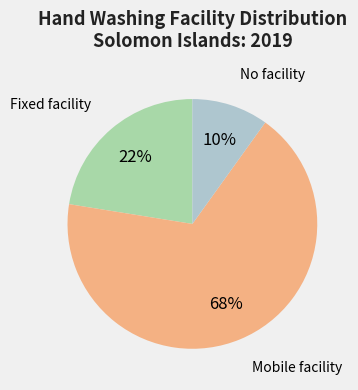

To the nearest percent, what is the average slice percentage?

33%